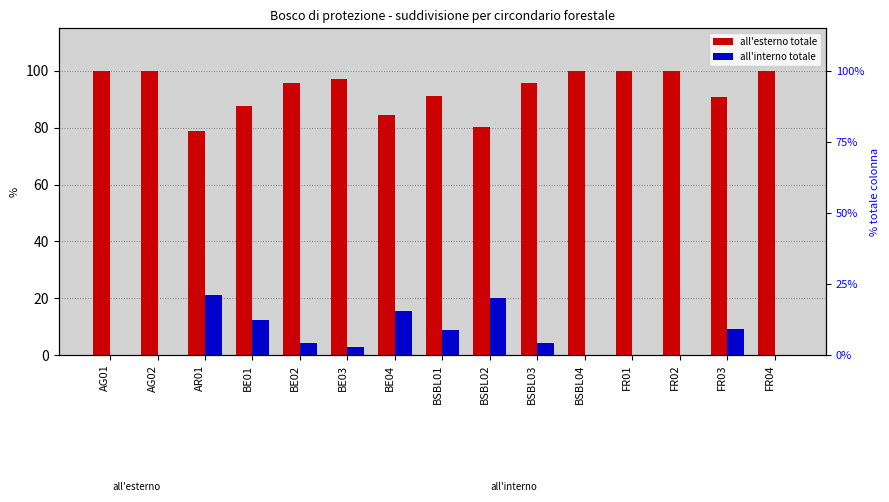

Reading left to right, list all the values displayed in this chart.

all'esterno totale (%): AG01=100.0	AG02=100.0	AR01=78.9	BE01=87.7	BE02=95.8	BE03=97.1	BE04=84.6	BSBL01=91.1	BSBL02=80.1	BSBL03=95.9	BSBL04=100.0	FR01=100.0	FR02=100.0	FR03=90.8	FR04=100.0
all'interno totale (%): AG01=0.0	AG02=0.0	AR01=21.1	BE01=12.3	BE02=4.2	BE03=2.9	BE04=15.4	BSBL01=8.9	BSBL02=19.9	BSBL03=4.1	BSBL04=0.0	FR01=0.0	FR02=0.0	FR03=9.2	FR04=0.0